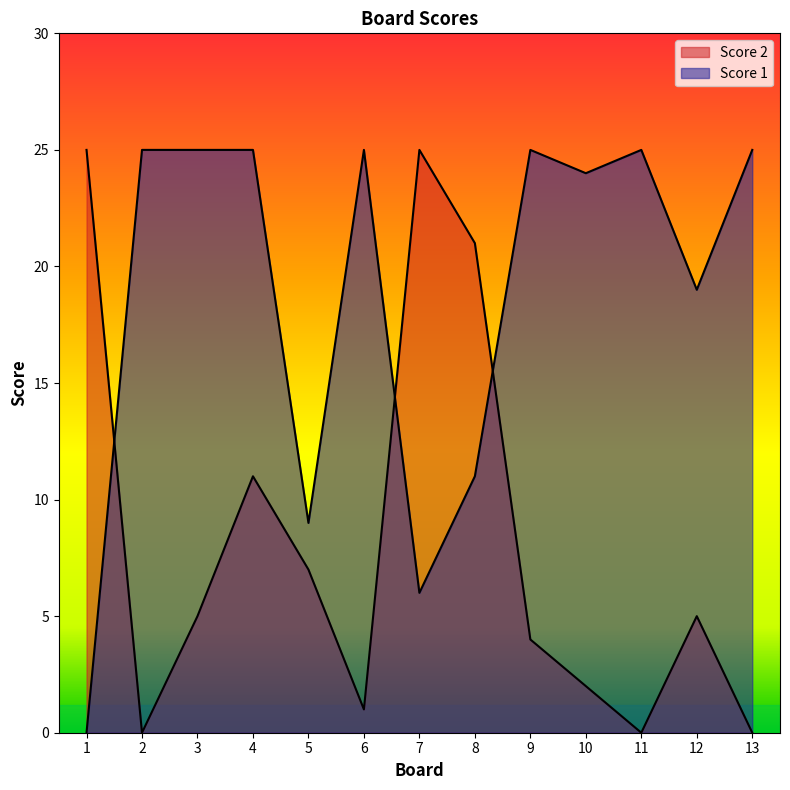

Is the value of Score 2 at 9 greater than the value of Score 1 at 12?

No